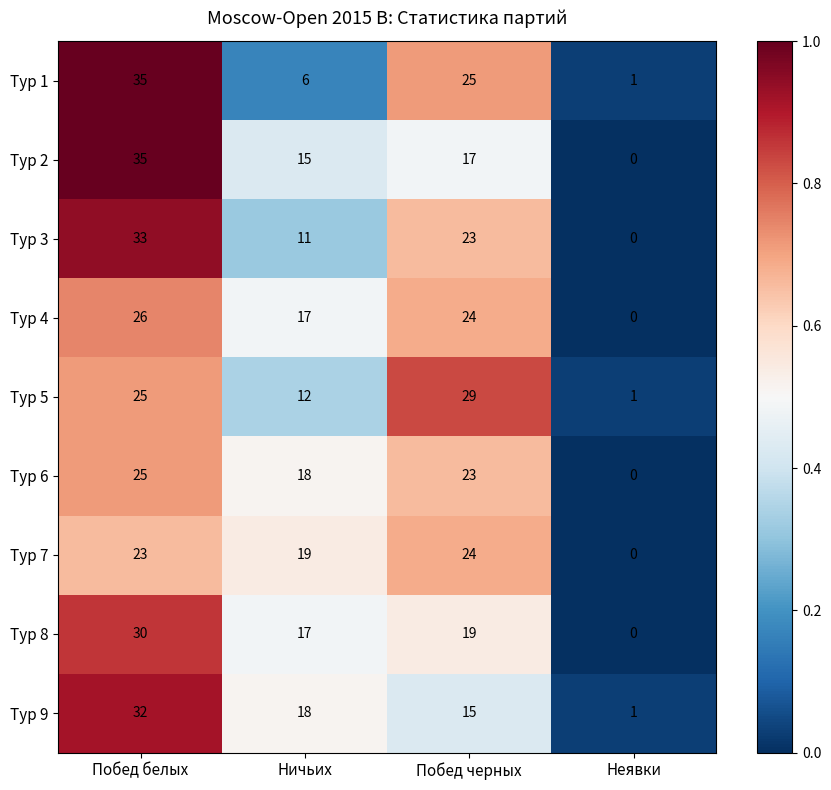

What is the maximum value shown in the chart?

35